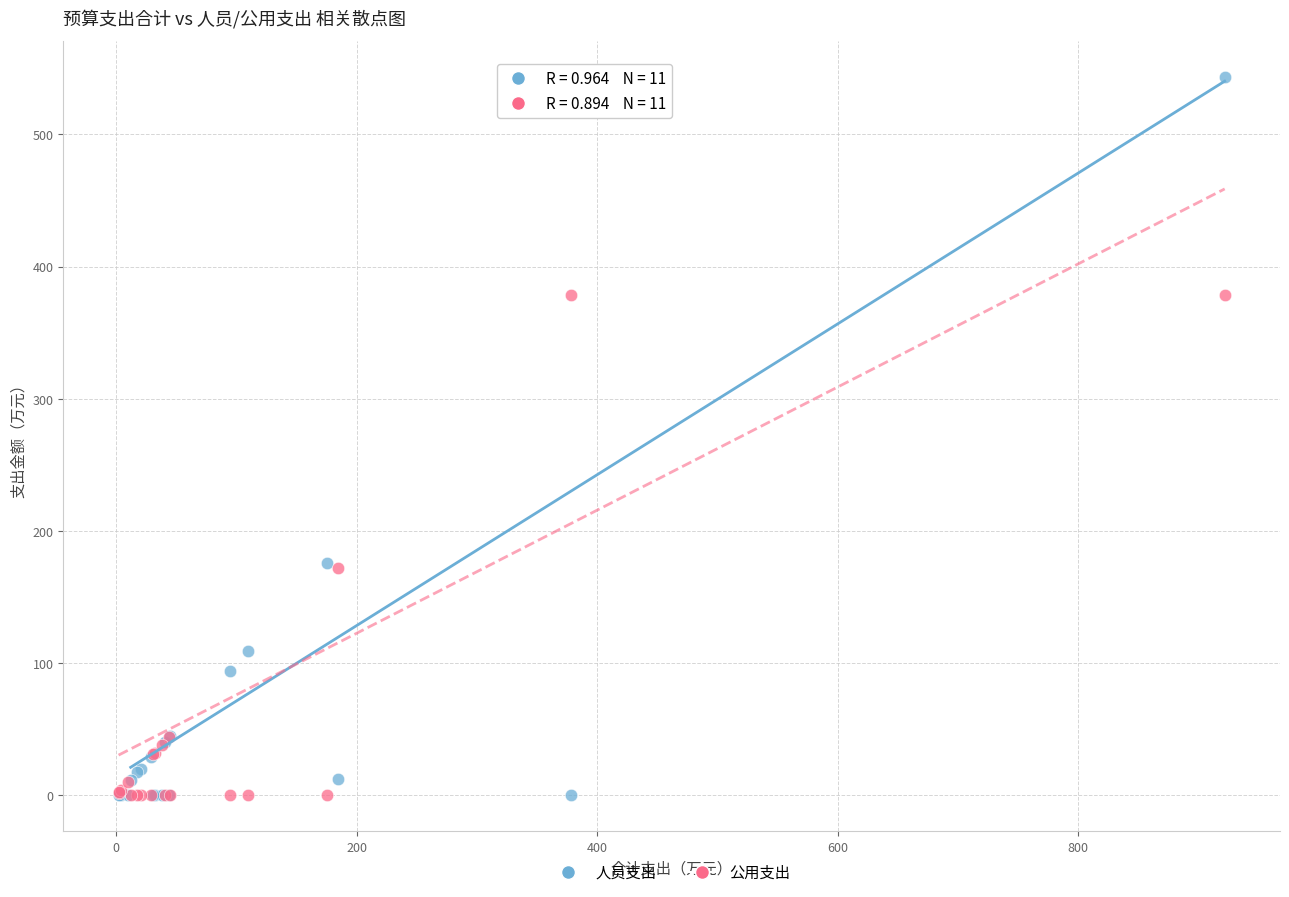

Which series contains the highest Y value?

人员支出